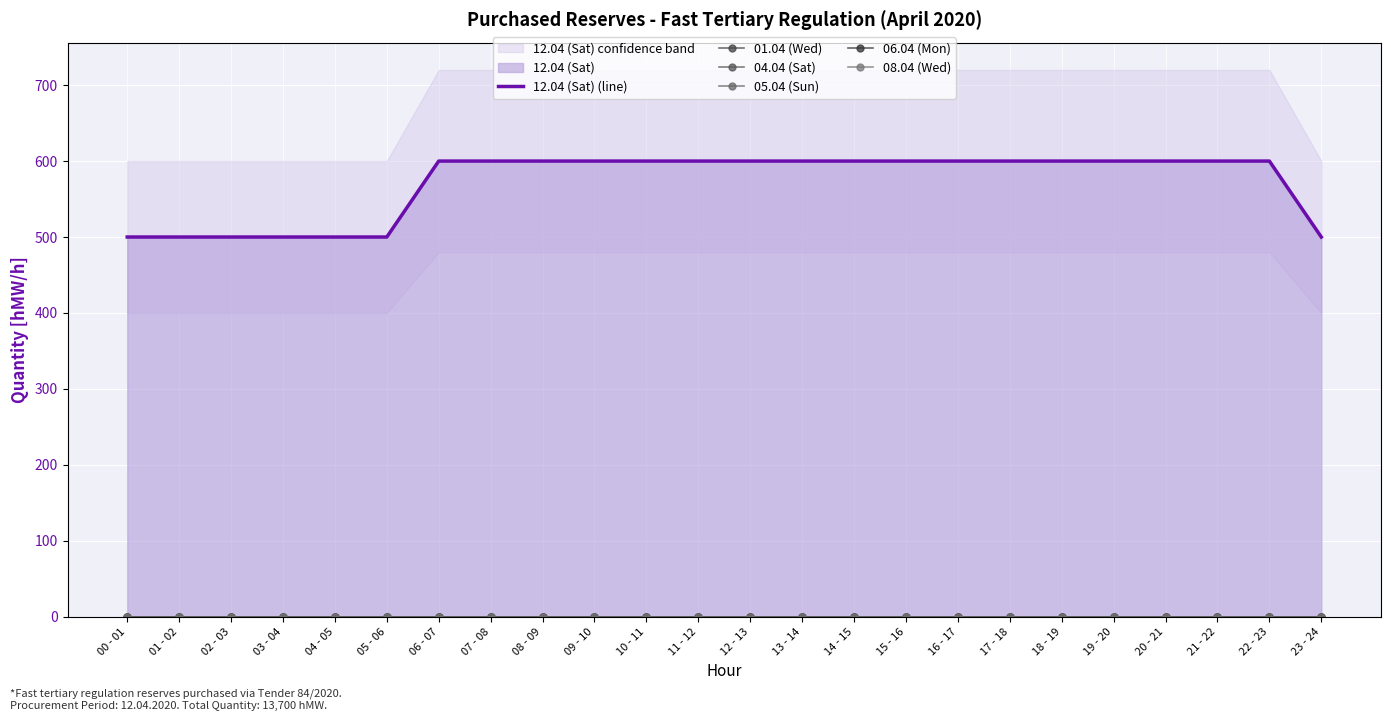

Does the chart display data point markers on the line(s)?

No